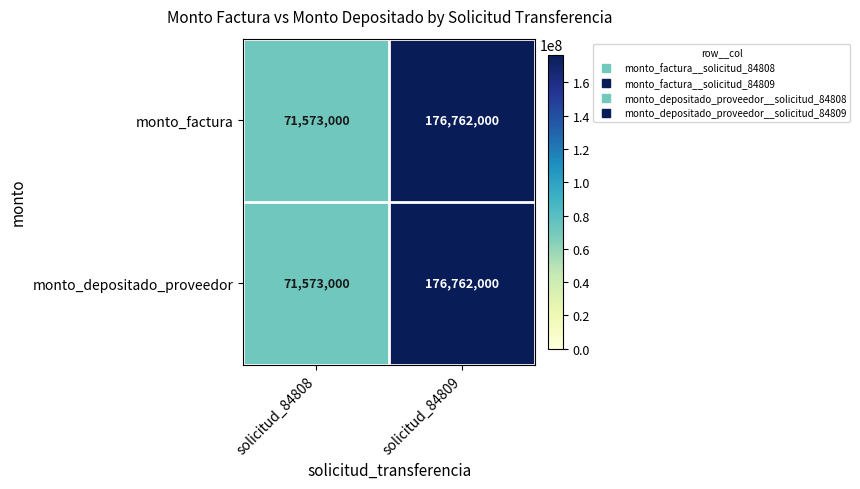

How many distinct data groups are displayed?

2